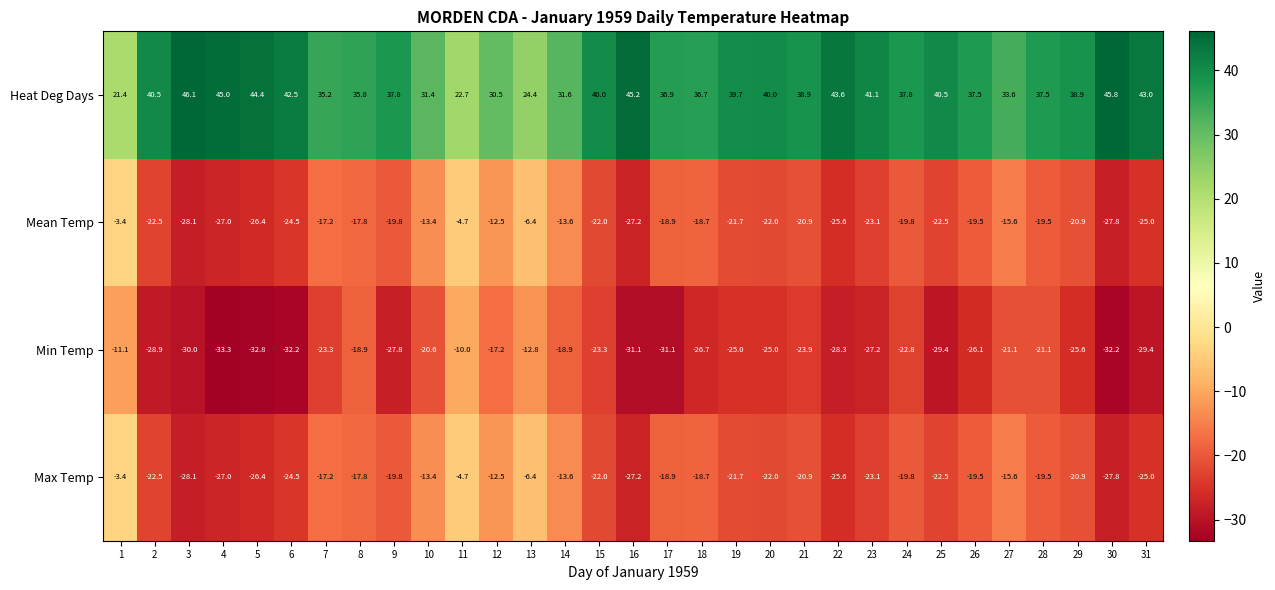

What is the difference between the Mean Temp values at 26 and 14?

5.9